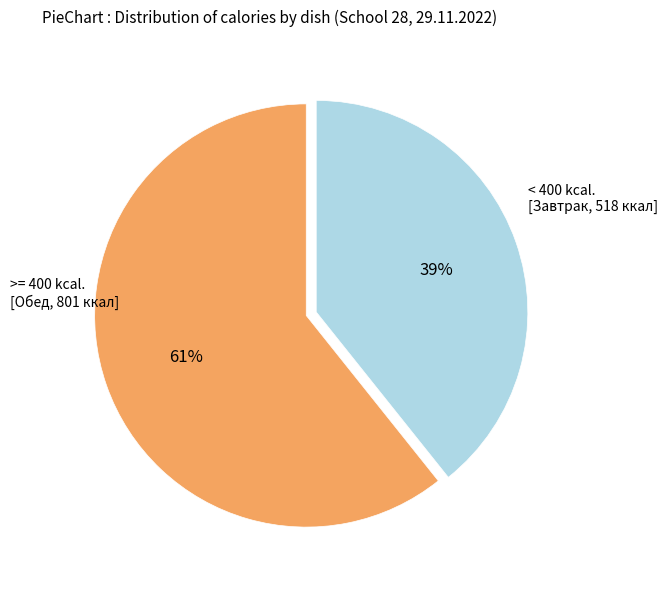

How many slices are in this pie chart?

2